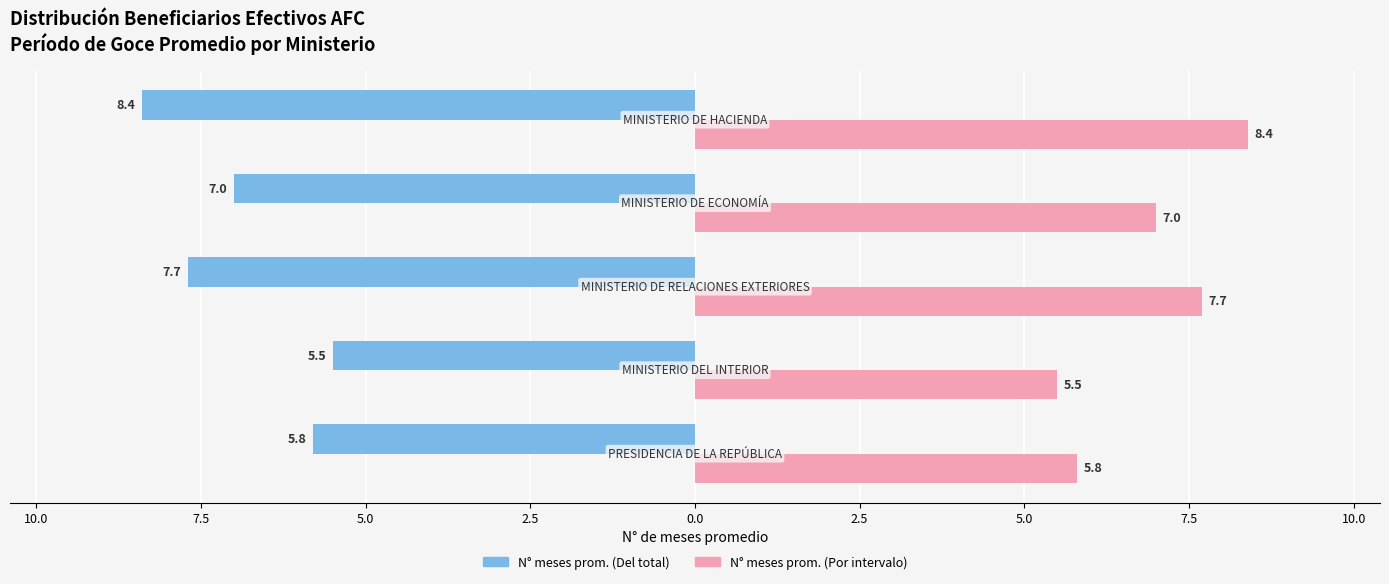

What are all the series names shown in the legend?

N° meses prom. (Del total), N° meses prom. (Por intervalo)